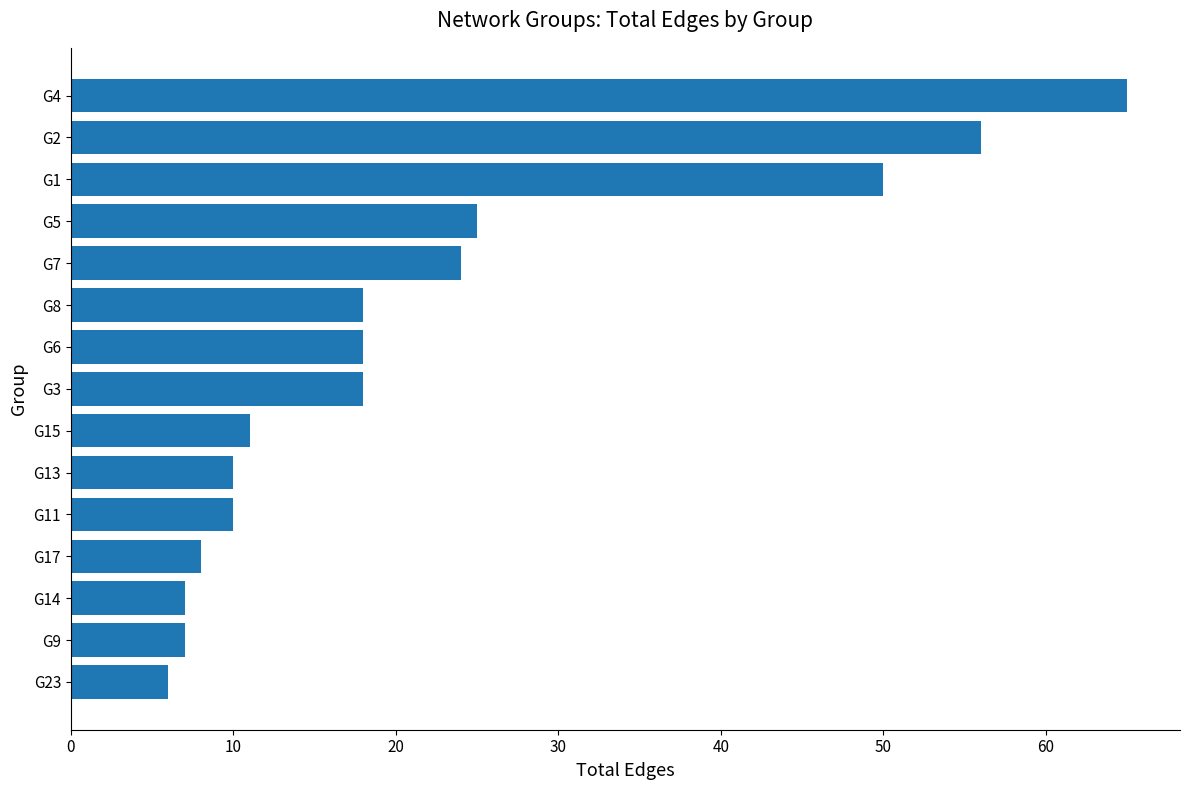

Count the number of categories in the chart.

15